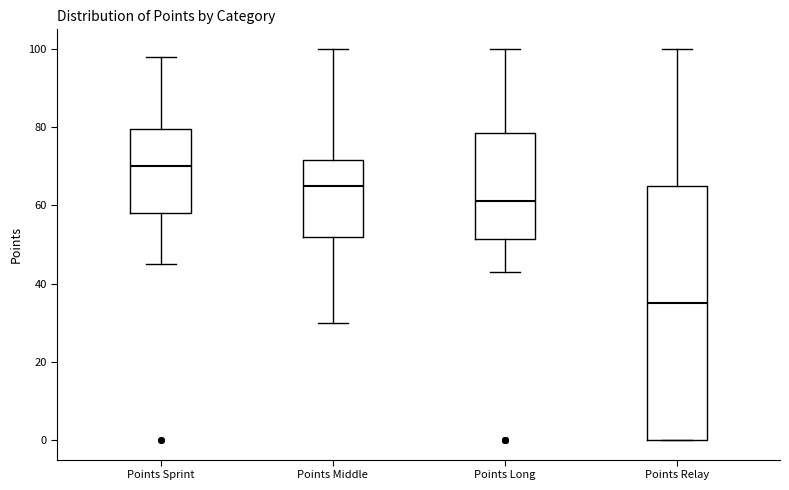

Comparing the boxes themselves (not the whiskers), which one is the tallest?

Points Relay